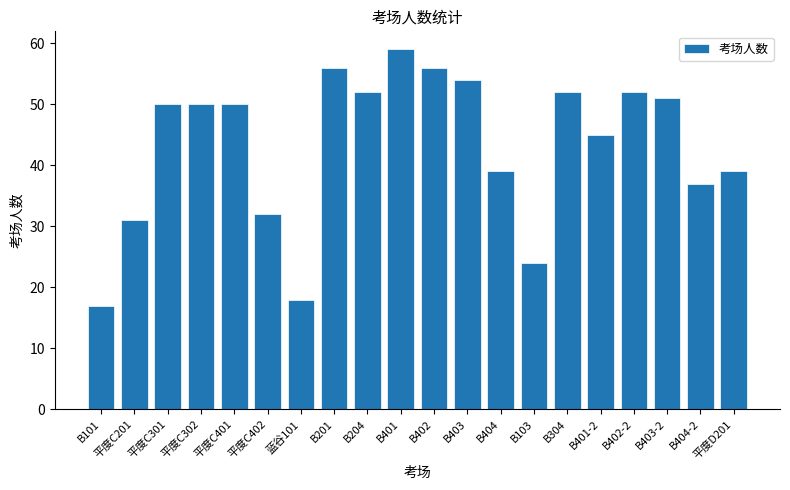

What is the sum of all values?

864